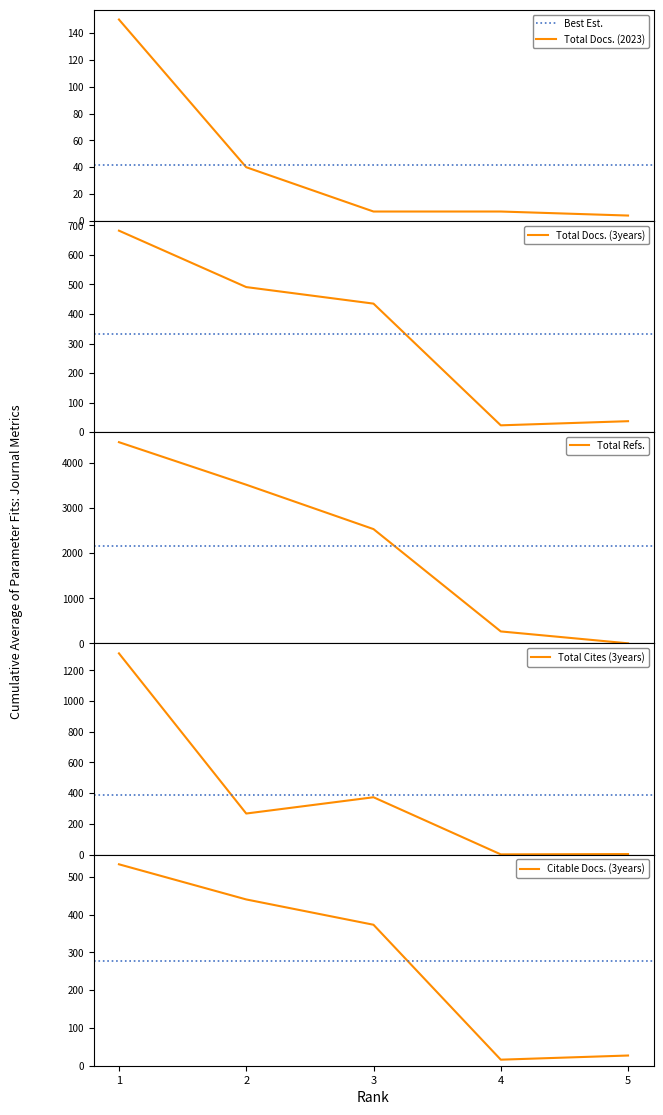

Reading left to right, what are all the values shown in this chart?

Total Docs. (2023): 1=150	2=40	3=7	4=7	5=4
Total Docs. (3years): 1=682	2=491	3=435	4=23	5=37
Total Refs.: 1=4464	2=3520	3=2535	4=264	5=0
Total Cites (3years): 1=1310	2=267	3=373	4=1	5=3
Citable Docs. (3years): 1=533	2=440	3=373	4=16	5=27